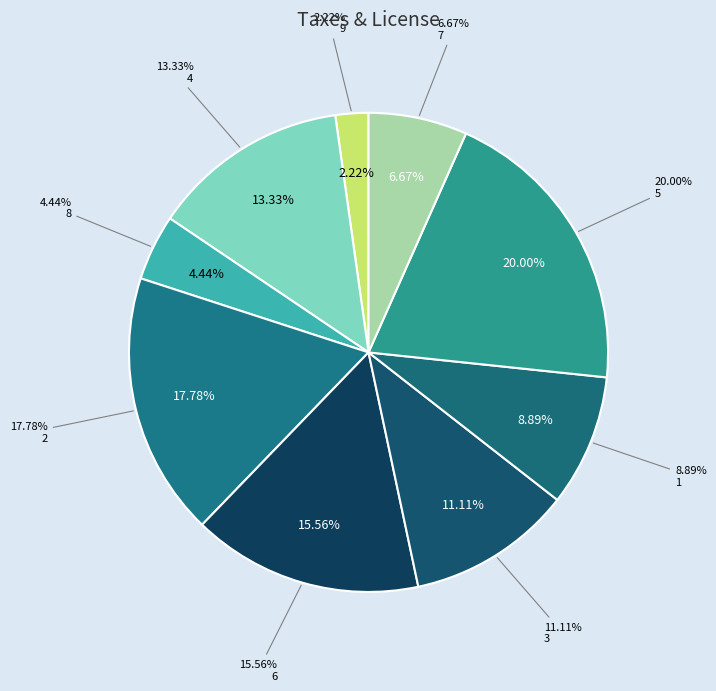

To the nearest percent, what is the average slice percentage?

11%